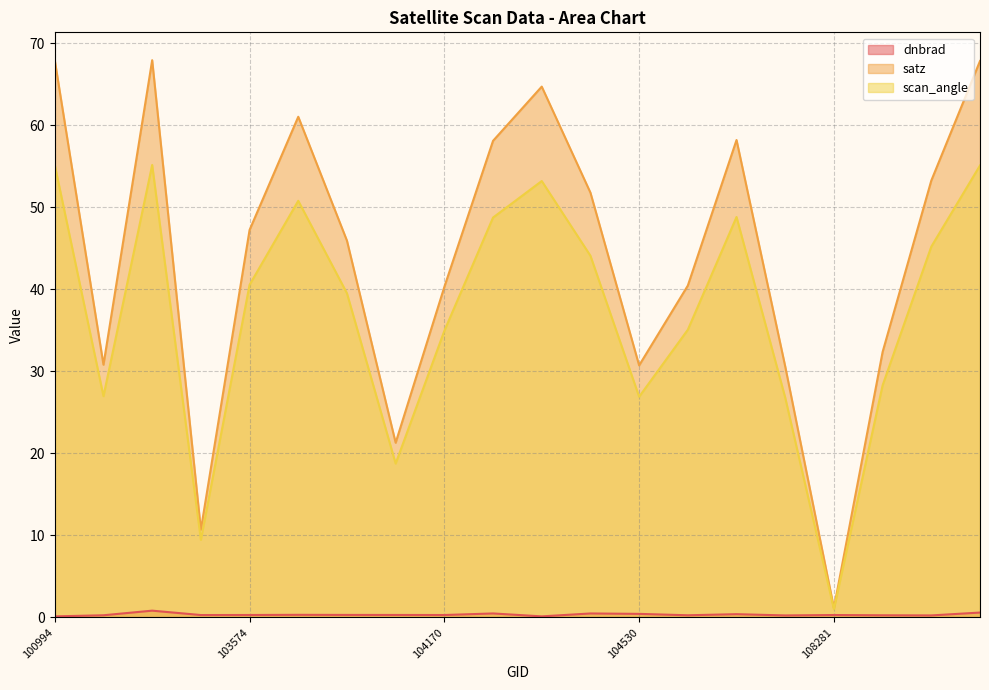

What are all the series names shown in the legend?

dnbrad, satz, scan_angle